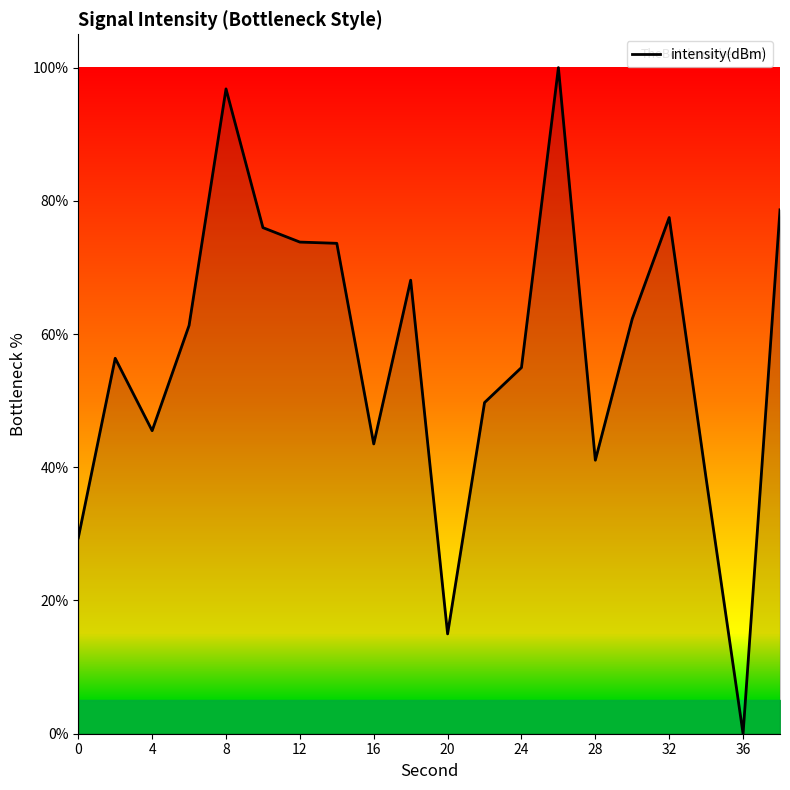

What is the maximum value shown in the chart?

100.0